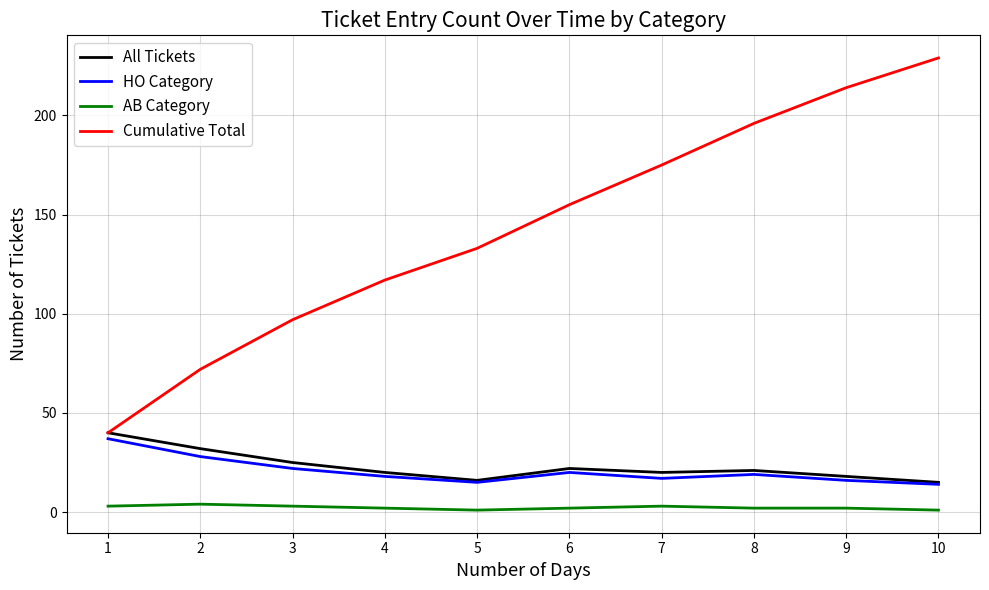

At which category does HO Category reach its first local peak?

6